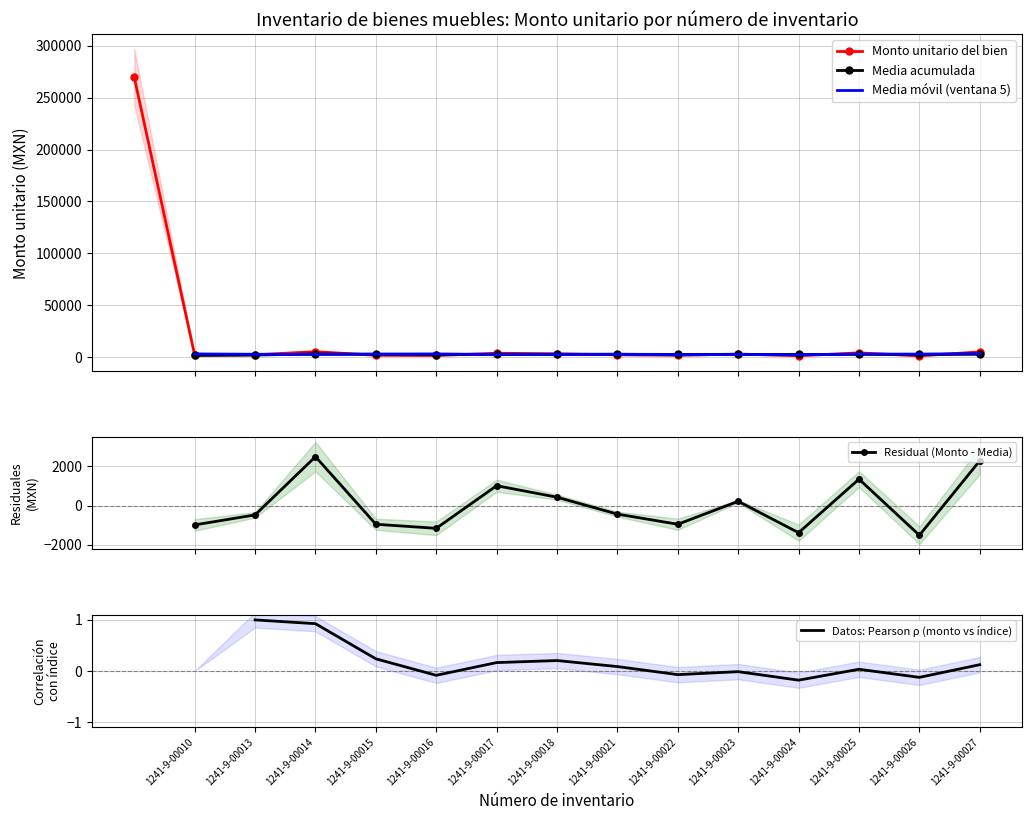

What is the sum of all values?

306939.6